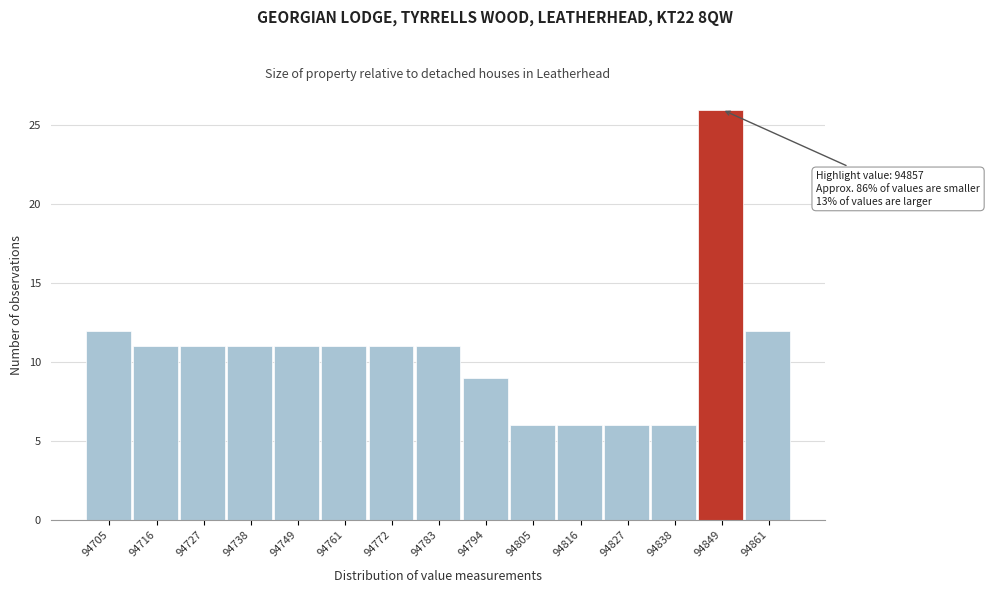

Reading left to right, transcribe all the data shown in this chart.

94705=12	94716=11	94727=11	94738=11	94749=11	94761=11	94772=11	94783=11	94794=9	94805=6	94816=6	94827=6	94838=6	94849=26	94861=12